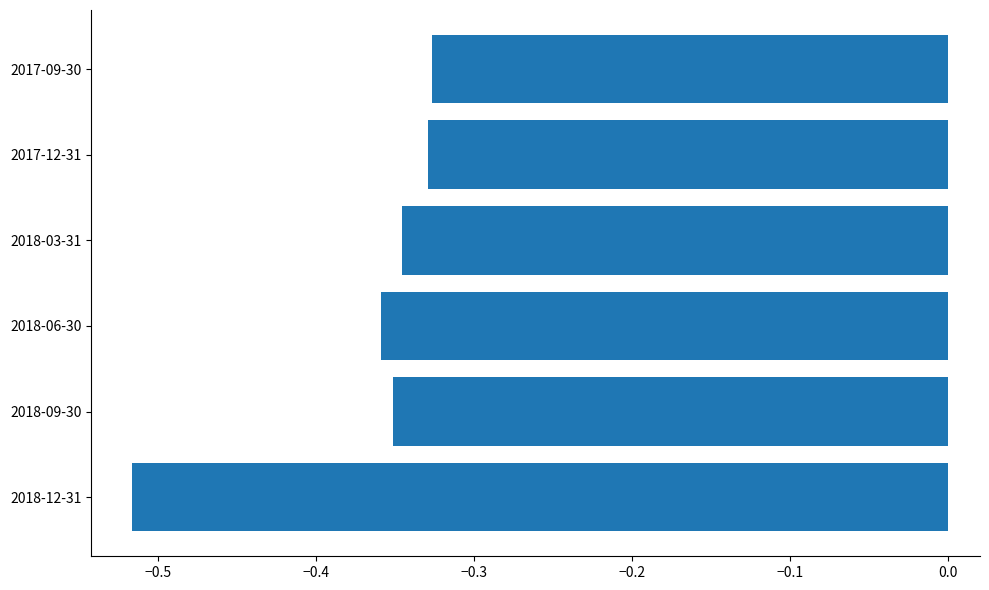

What is the sum of all values?

-2.2